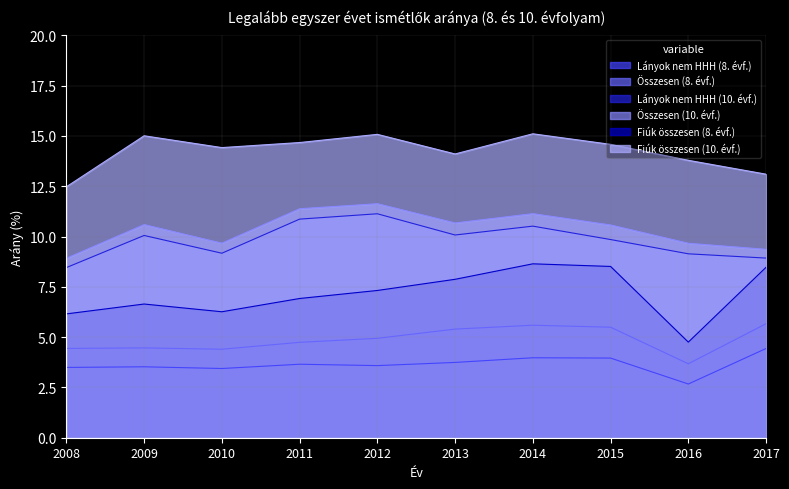

Where is the first local maximum for Összesen (10. évf.)?

2009